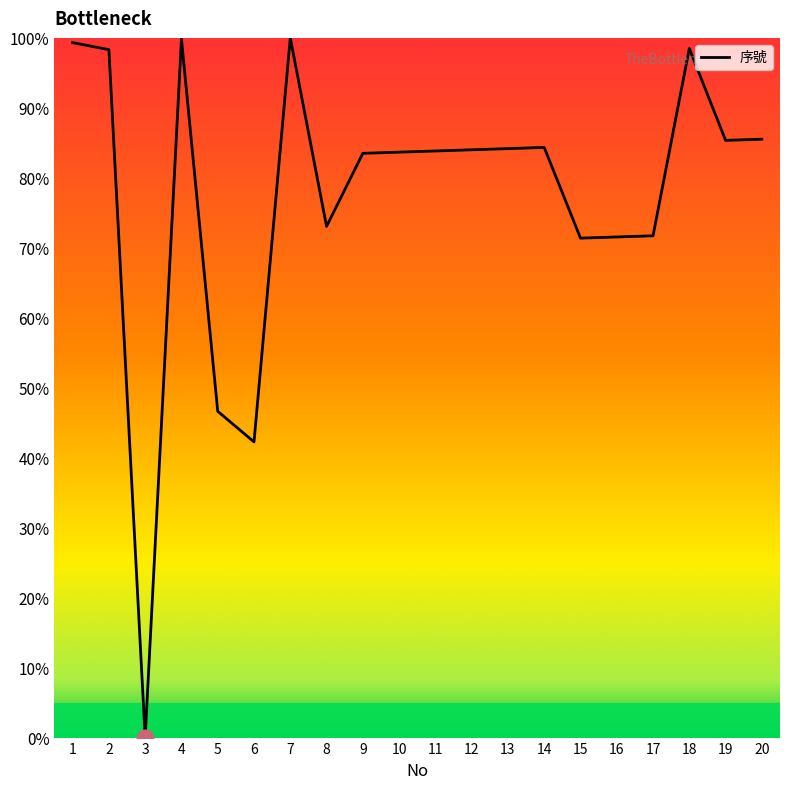

Where is the data nearest to the value 50?

5